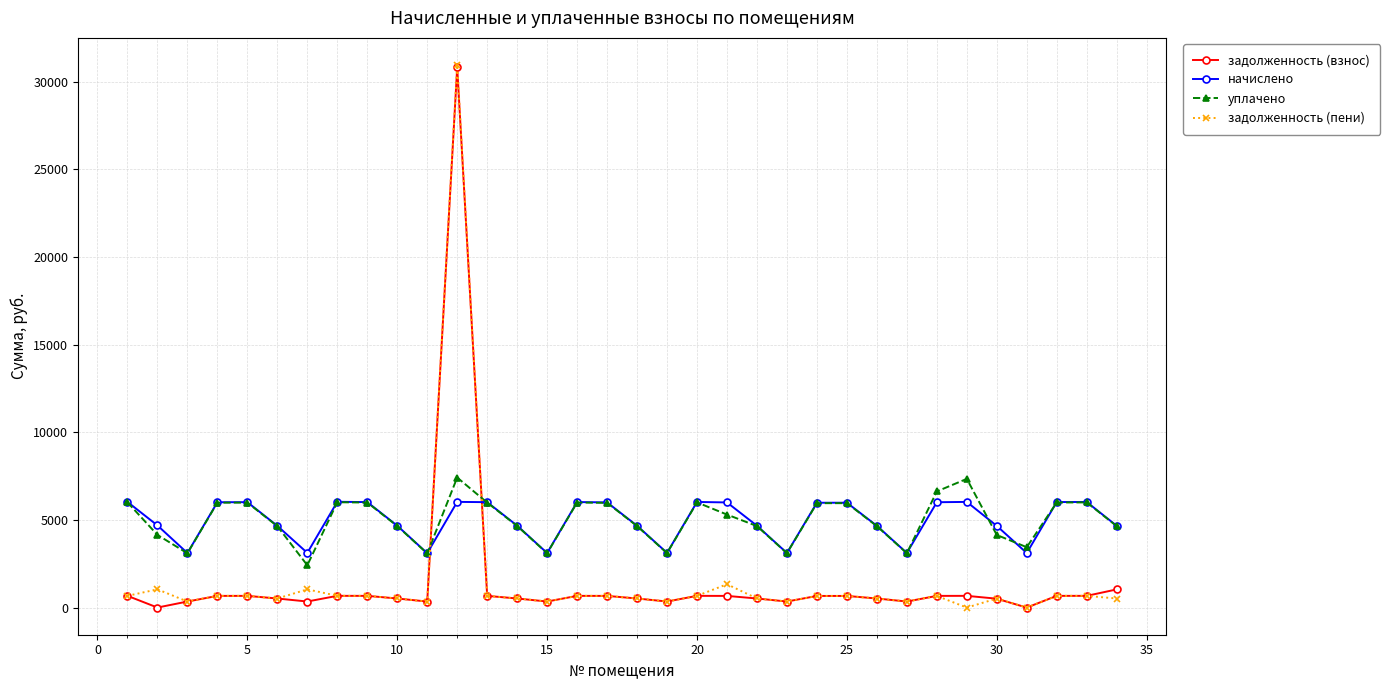

True or false: задолженность (взнос) has more than 0 interior local peaks.

True